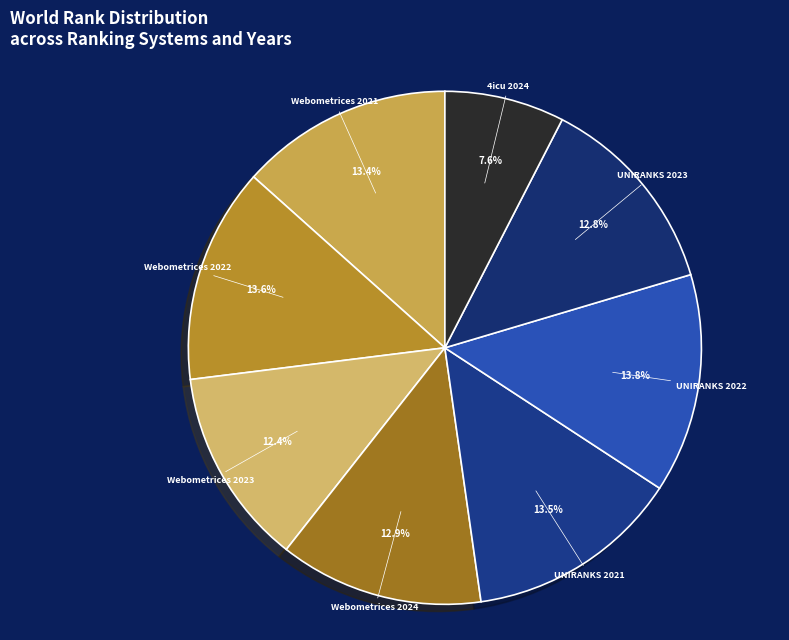

Which slice is the smallest?

4icu 2024